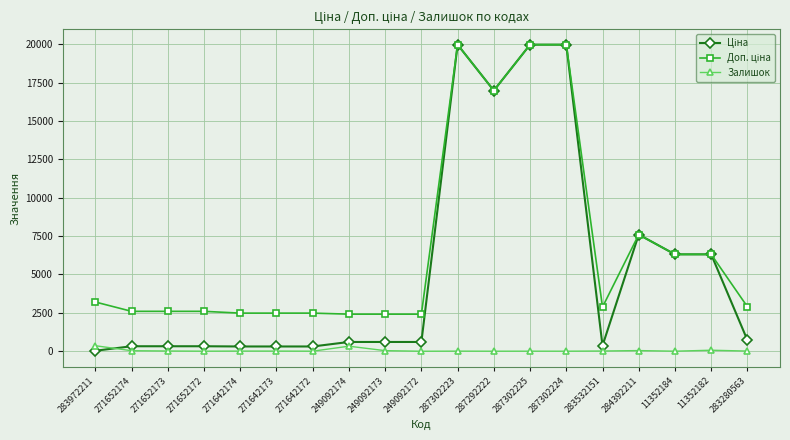

True or false: Залишок has a value of 11.0 at 271642174.

True